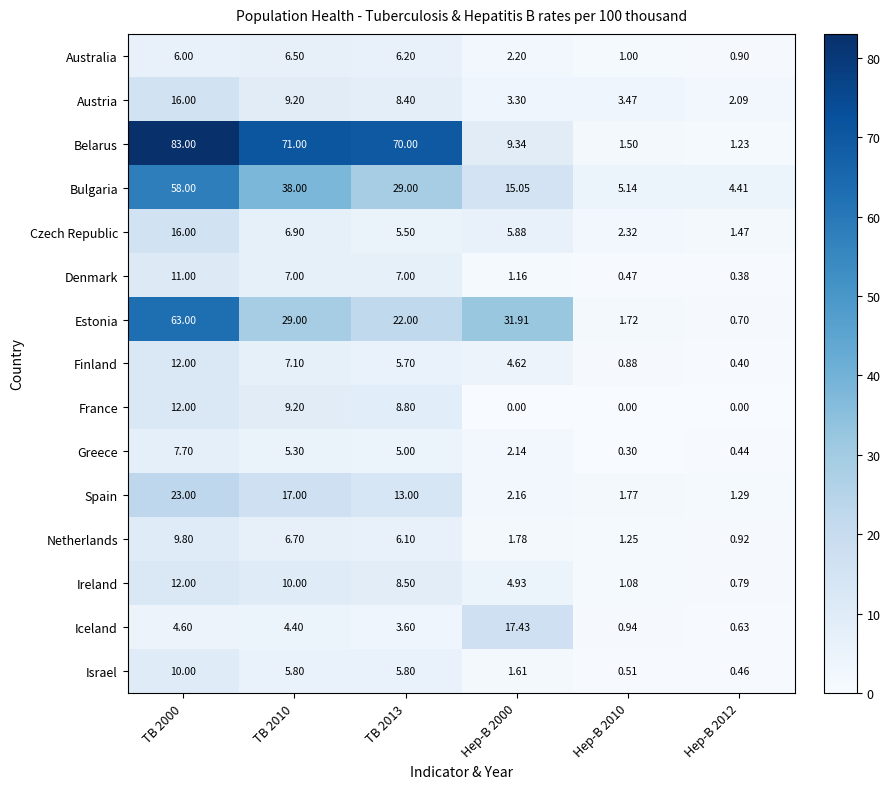

At which category is the sum across all series the highest?

TB 2000